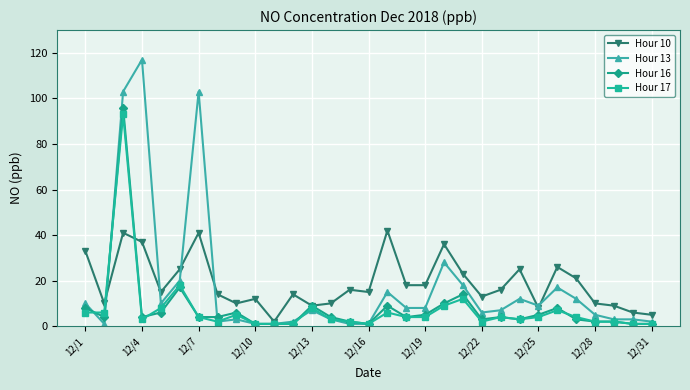

Reading left to right, list all the values displayed in this chart.

Hour 10: 33	10	41	37	15	25	41	14	10	12	2	14	9	10	16	15	42	18	18	36	23	13	16	25	8	26	21	10	9	6	5
Hour 13: 10	1	103	117	10	20	103	2	3	1	1	2	7	3	1	1	15	8	8	28	18	6	7	12	9	17	12	5	3	3	2
Hour 16: 8	4	96	4	6	17	4	4	6	1	1	1	9	4	2	1	9	4	5	10	14	3	4	3	5	8	3	2	2	1	1
Hour 17: 6	6	93	3	8	18	4	2	5	1	1	1	8	3	2	1	6	4	4	9	12	2	4	3	4	7	4	2	2	1	1